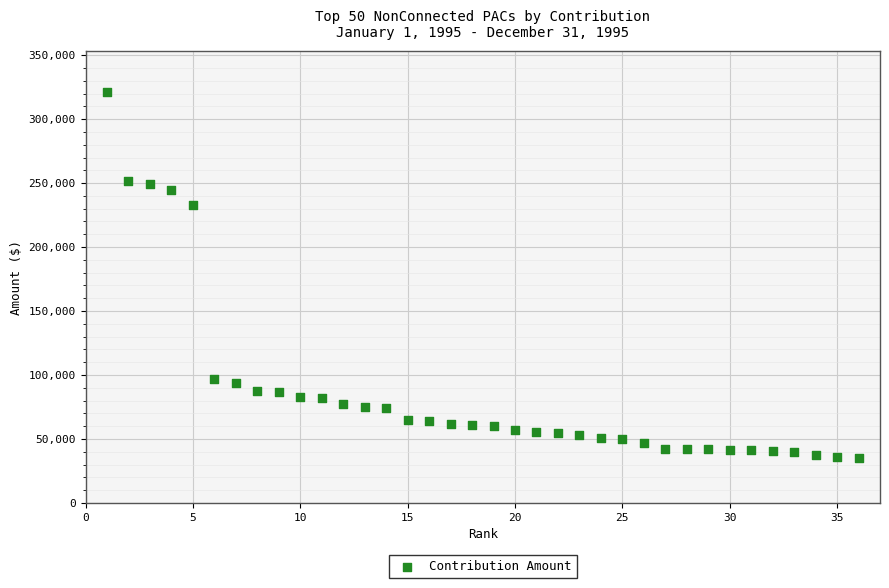

What Y value in the scatter plot is closest to 178125?

233200